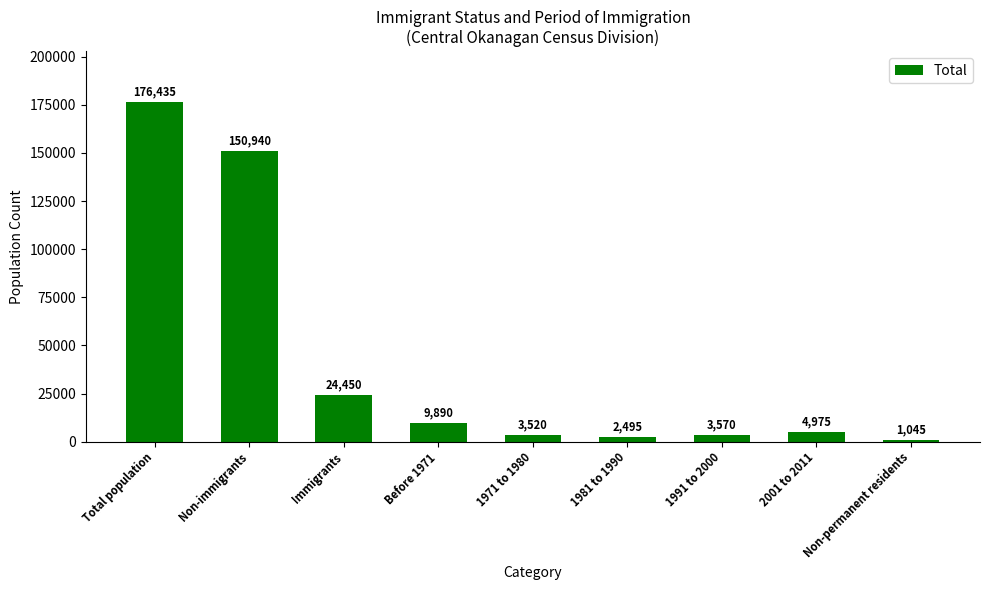

What is the average value?

41924